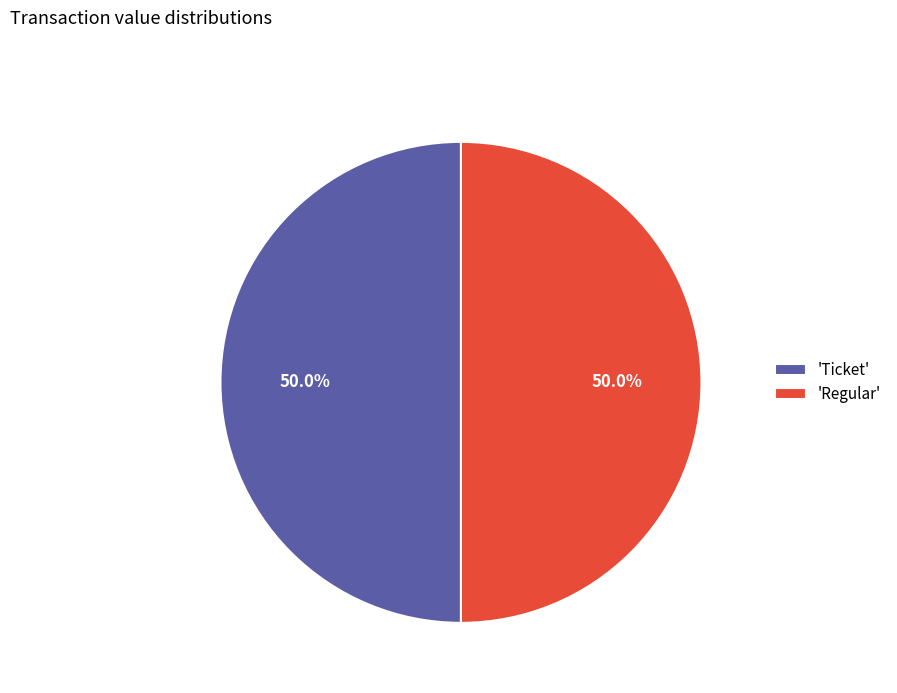

Combined, do 'Ticket' and 'Regular' account for over 50%?

Yes